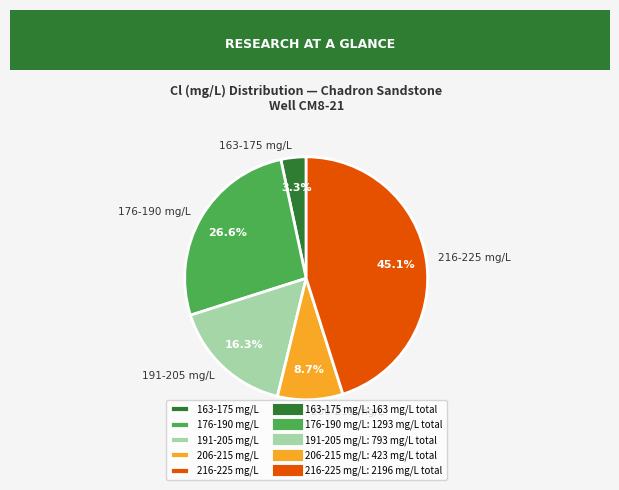

To the nearest percent, what is the difference between the largest and smallest slice percentages?

42%